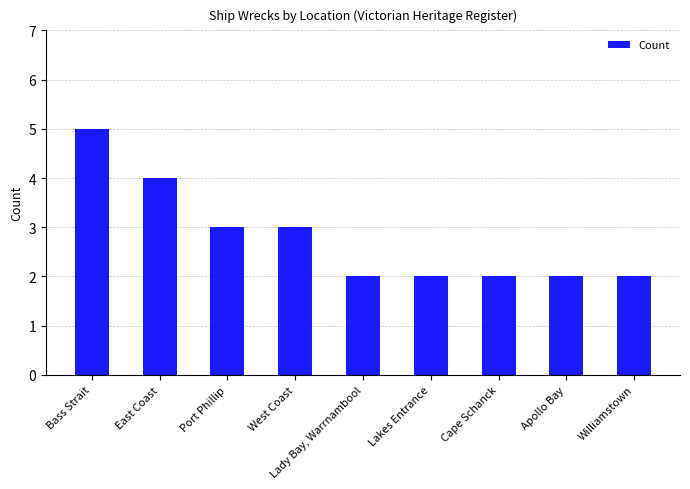

Reading left to right, transcribe all the data shown in this chart.

Bass Strait=5	East Coast=4	Port Phillip=3	West Coast=3	Lady Bay, Warrnambool=2	Lakes Entrance=2	Cape Schanck=2	Apollo Bay=2	Williamstown=2